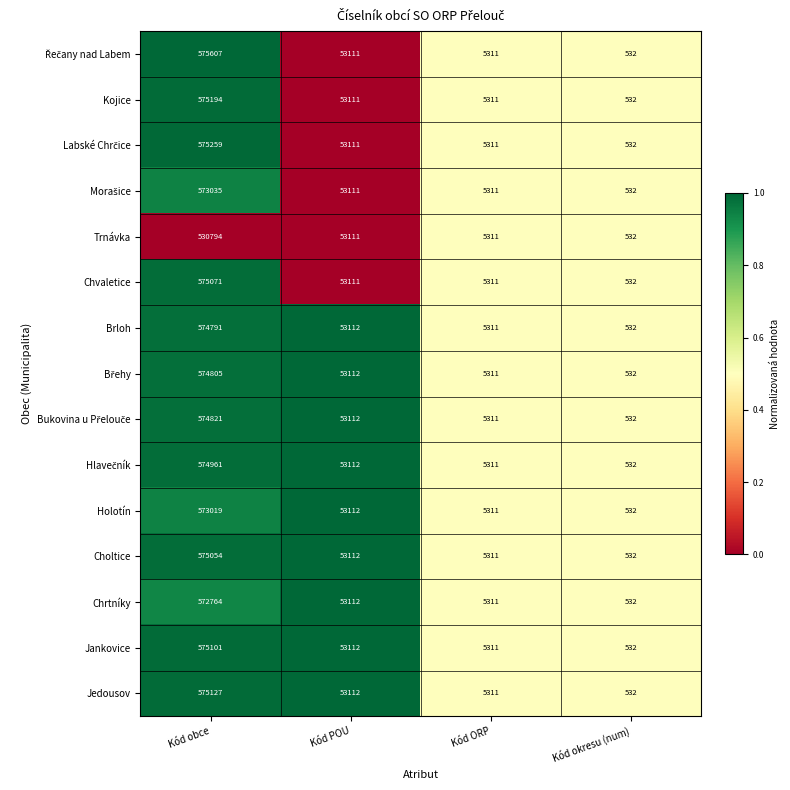

What is the spread (max minus min) of values at Kód obce?

44813